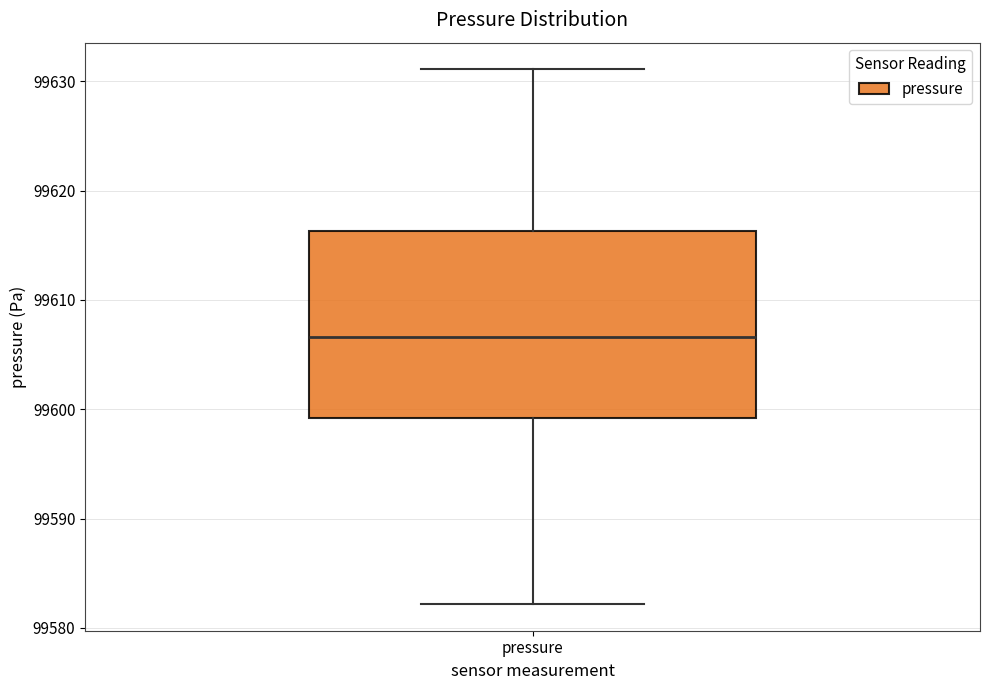

Read this box plot against the y-axis: the position of the median line, the range covered by the box, and the ends of both whiskers. The values are not printed on the chart, so give them approximately, as read against the axis.

median 99607, box 99599 to 99616, whiskers 99582 to 99631